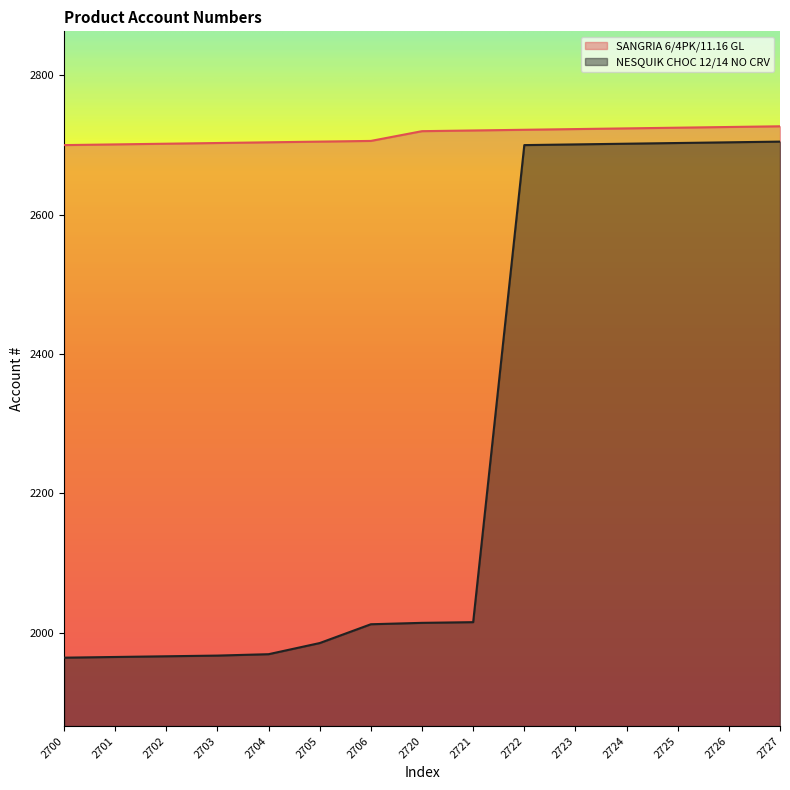

True or false: SANGRIA 6/4PK/11.16 GL and NESQUIK CHOC 12/14 NO CRV intersect in this chart.

False